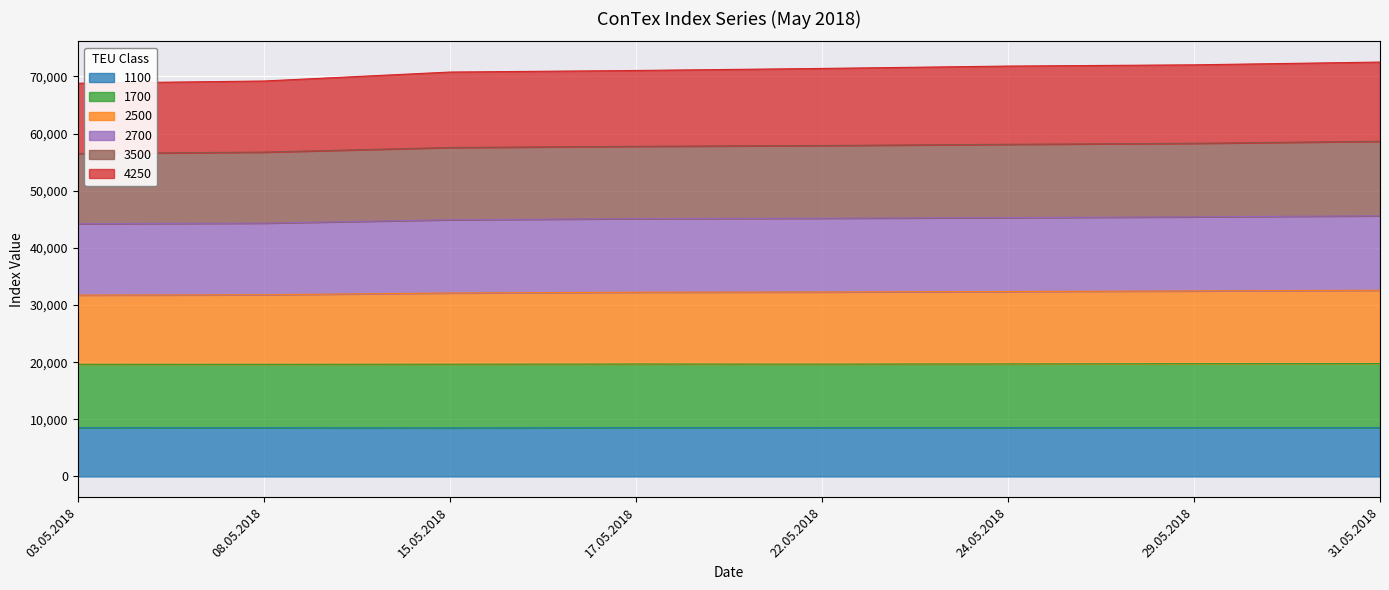

What is the difference between the maximum and minimum values in the 1100 series?

34